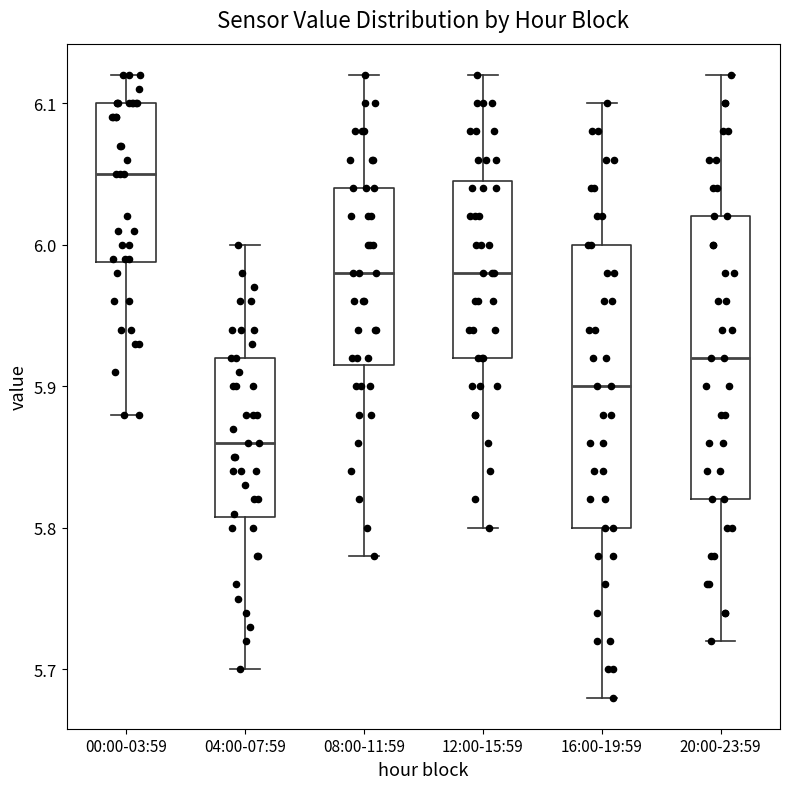

Reading left to right, transcribe this box plot: for each box, give where its median line is, the range the box spans, and where its two whiskers end, as read against the y-axis. The values are not printed on the chart, so give them approximately, as read against the axis.

00:00-03:59: median 6.05, box 5.99 to 6.10, whiskers 5.88 to 6.12
04:00-07:59: median 5.86, box 5.81 to 5.92, whiskers 5.70 to 6.00
08:00-11:59: median 5.98, box 5.92 to 6.04, whiskers 5.78 to 6.12
12:00-15:59: median 5.98, box 5.92 to 6.05, whiskers 5.80 to 6.12
16:00-19:59: median 5.90, box 5.80 to 6.00, whiskers 5.68 to 6.10
20:00-23:59: median 5.92, box 5.82 to 6.02, whiskers 5.72 to 6.12